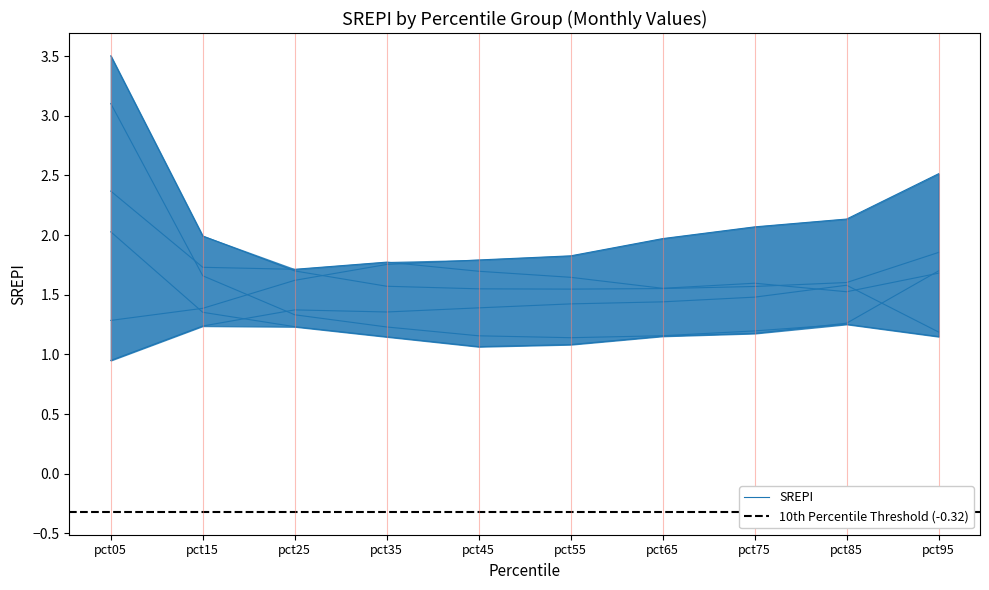

Where is Jul nearest to the value 2?

pct15